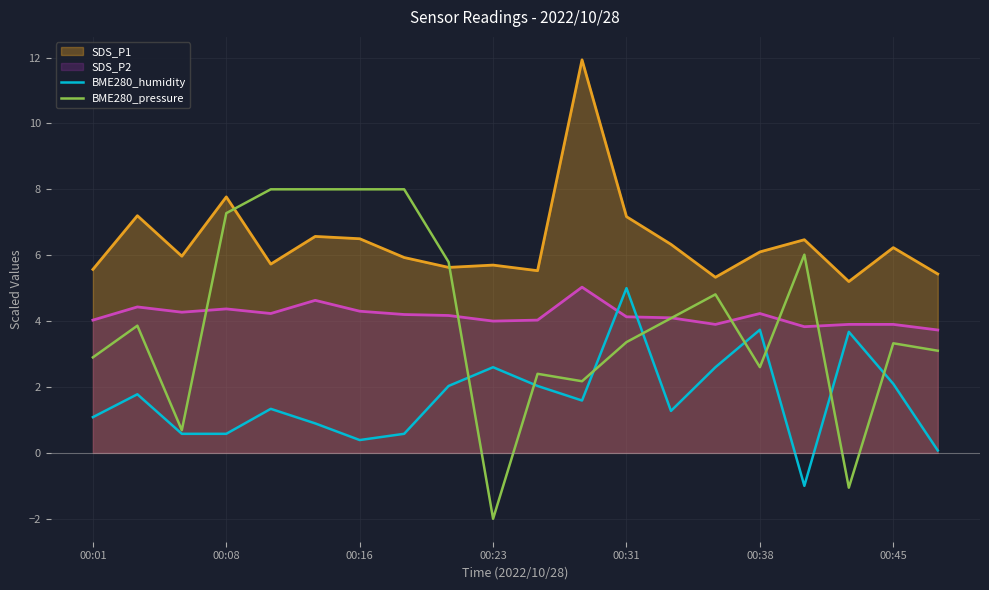

How many lines are shown in the chart?

4